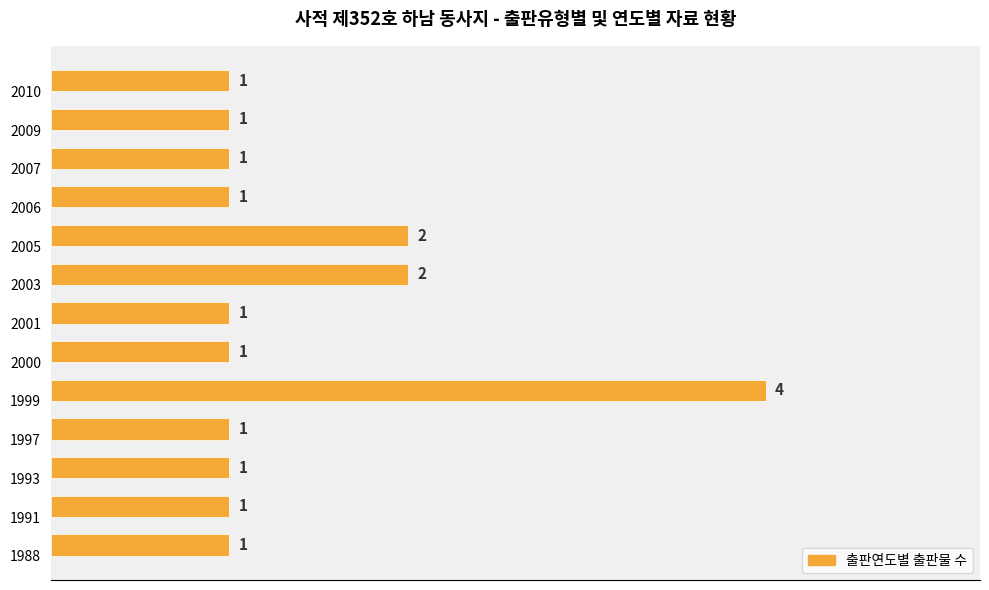

What is the change in value from 2000 to 2005?

+1